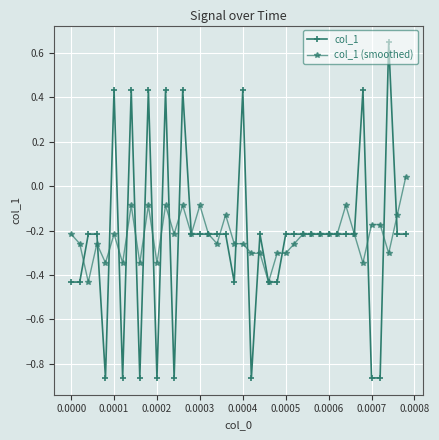

Does the chart have visible grid lines?

Yes